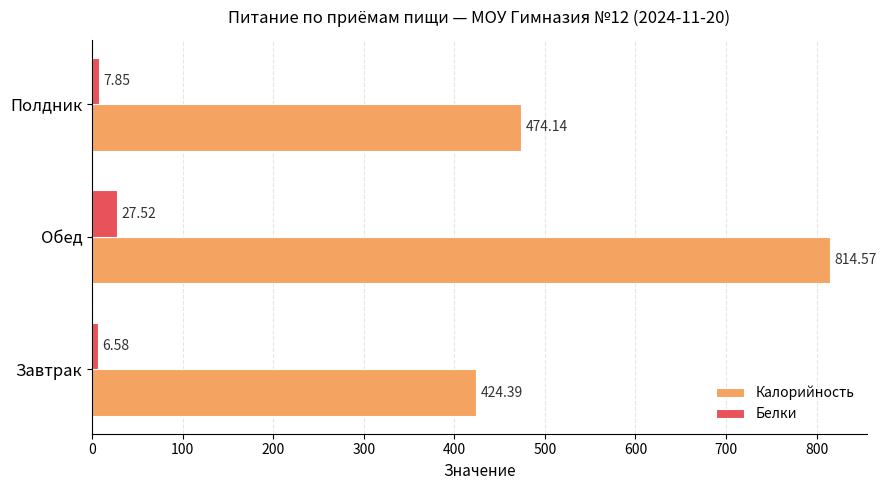

Where is Белки nearest to the value 17?

Полдник